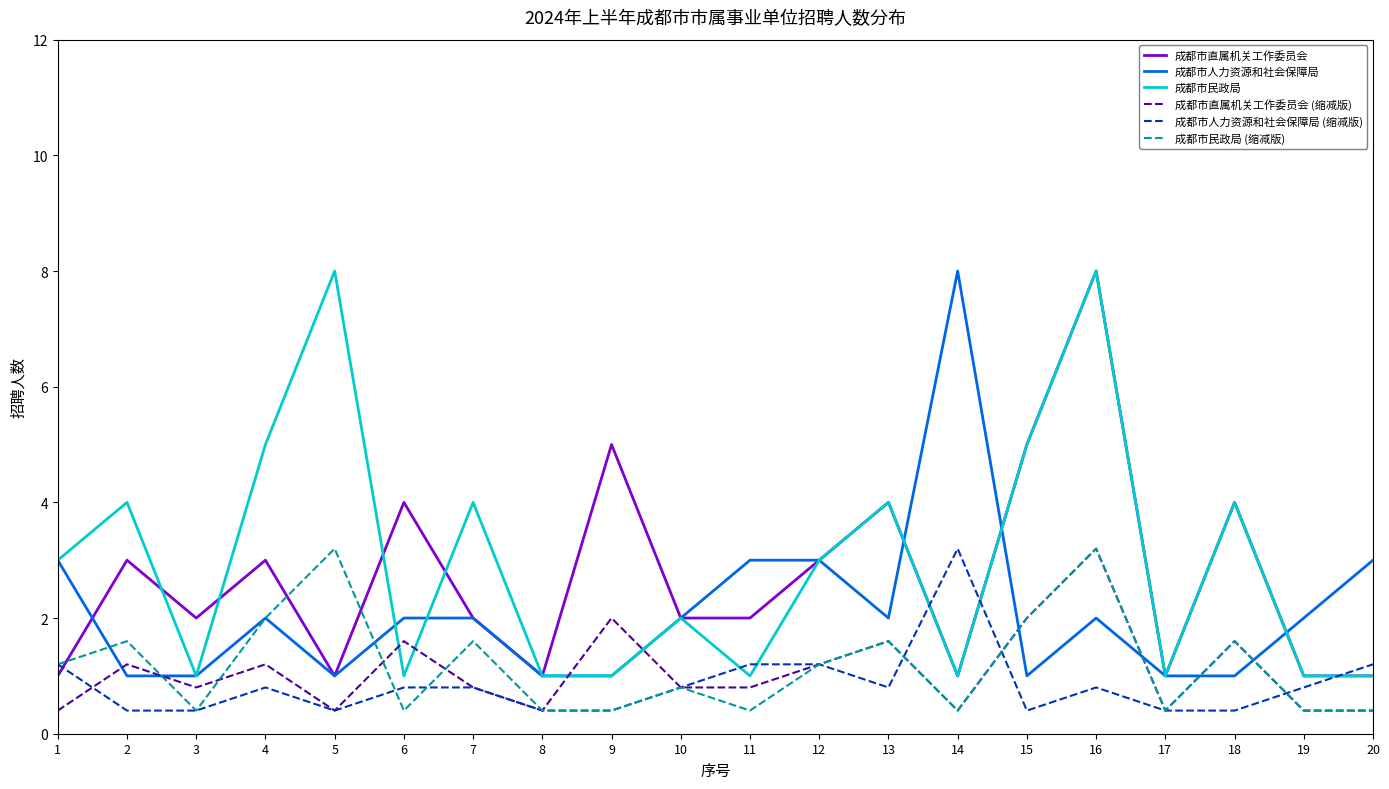

How many interior local peaks does the 成都市民政局 (缩减版) series have?

7